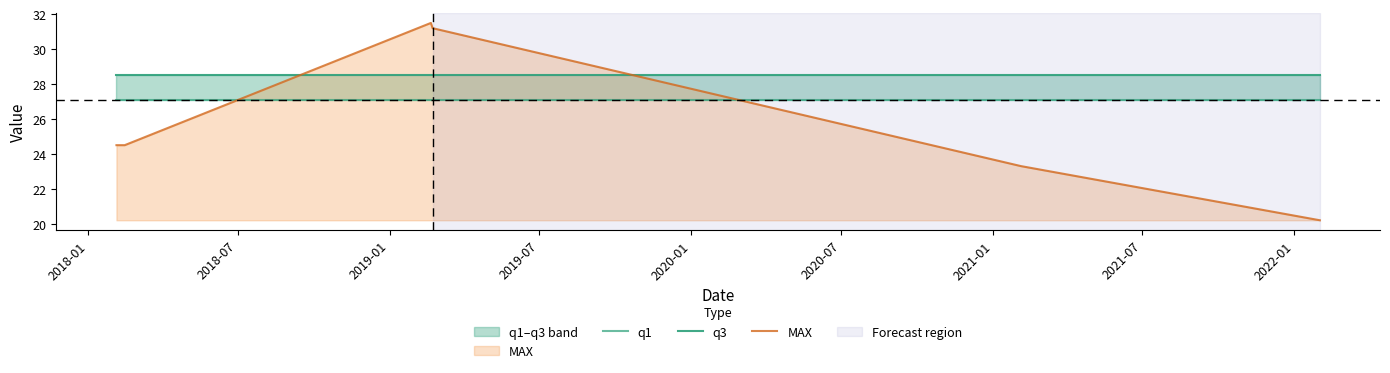

What is the maximum value for q3?

28.5